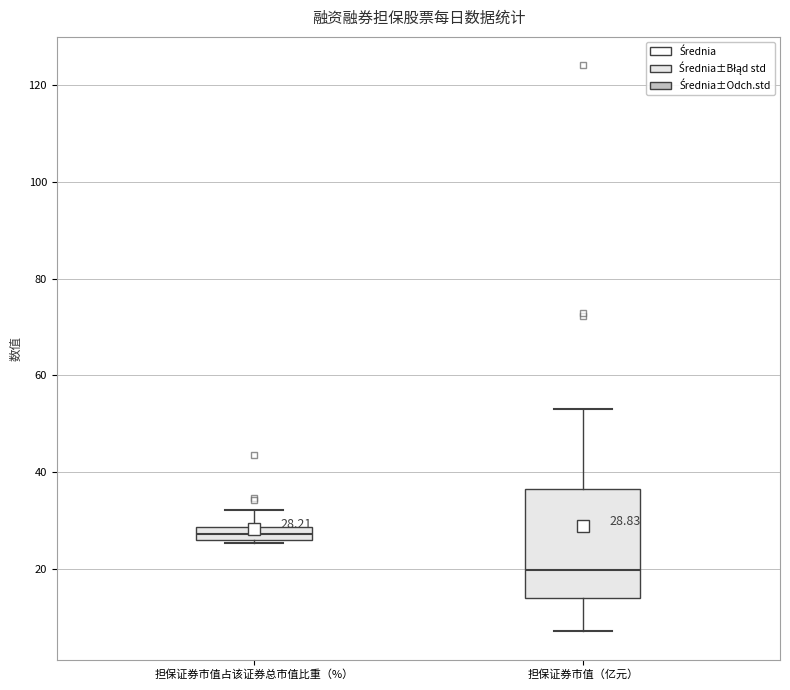

Comparing the boxes themselves (not the whiskers), which one is the tallest?

担保证券市值（亿元）